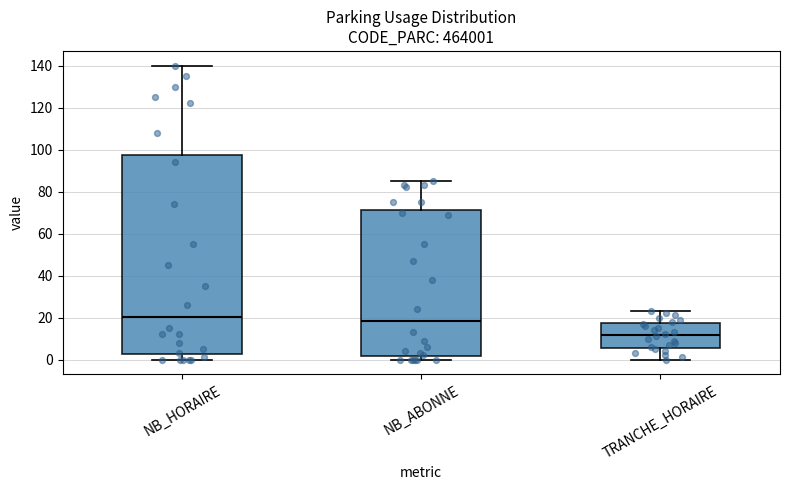

Where does the median line of the box for NB_HORAIRE sit on the y-axis? The values are not printed on the chart, so give them approximately, as read against the axis.

20